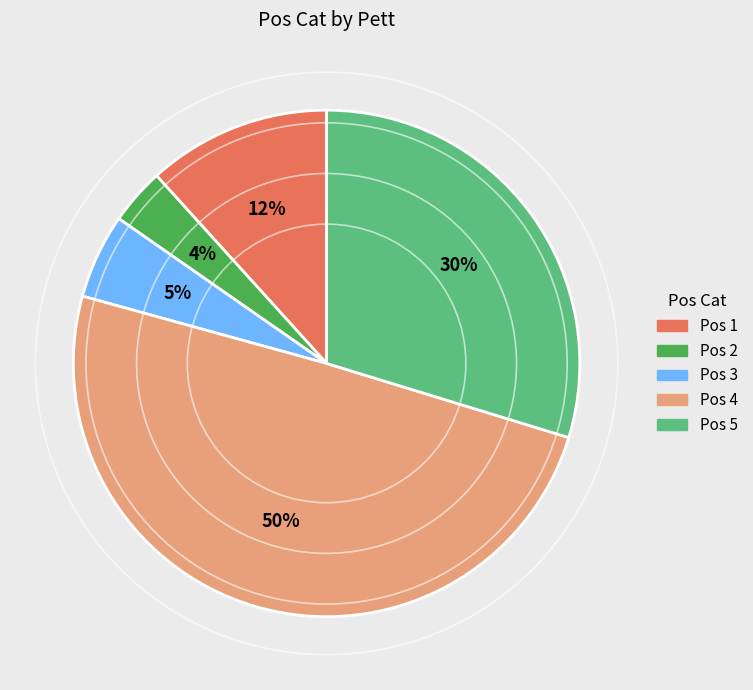

Is there any slice that represents more than half of the pie?

No